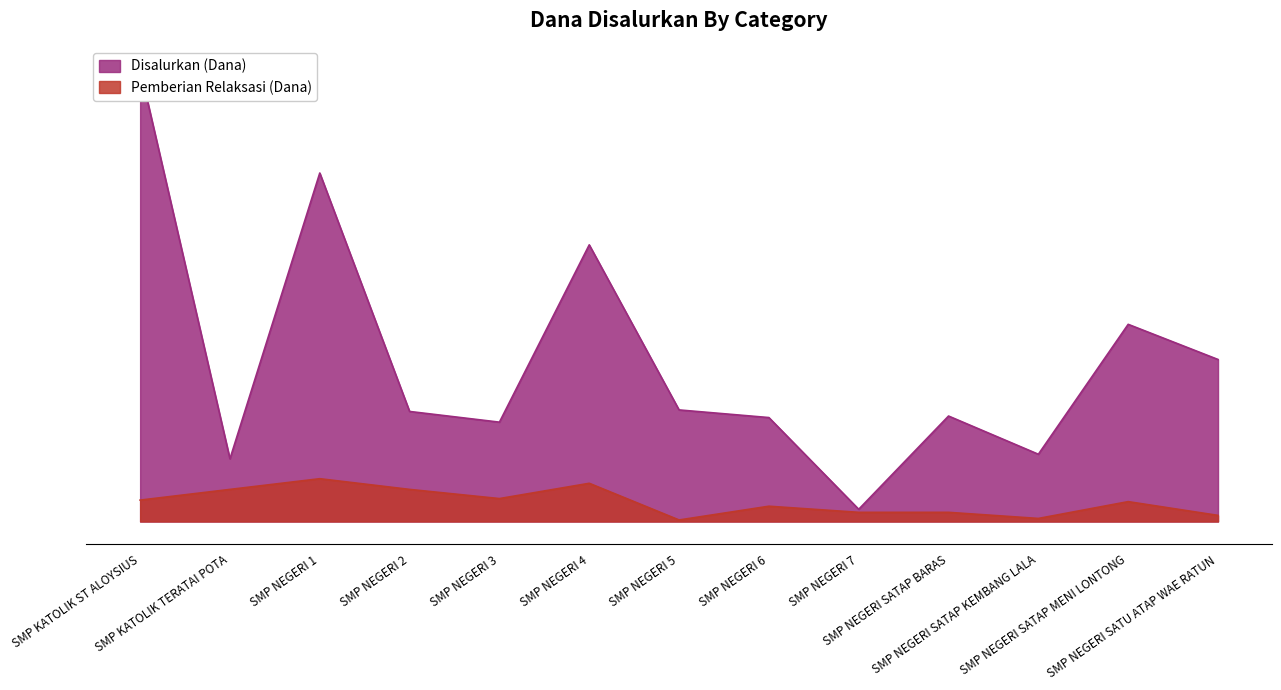

How many interior local peaks does the Disalurkan (Dana) series have?

4